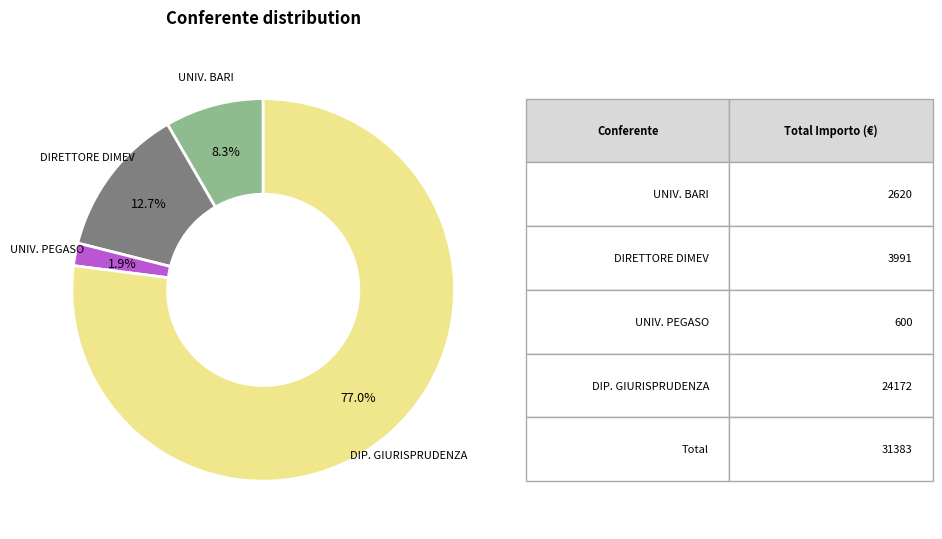

Is there any slice that represents more than half of the pie?

Yes